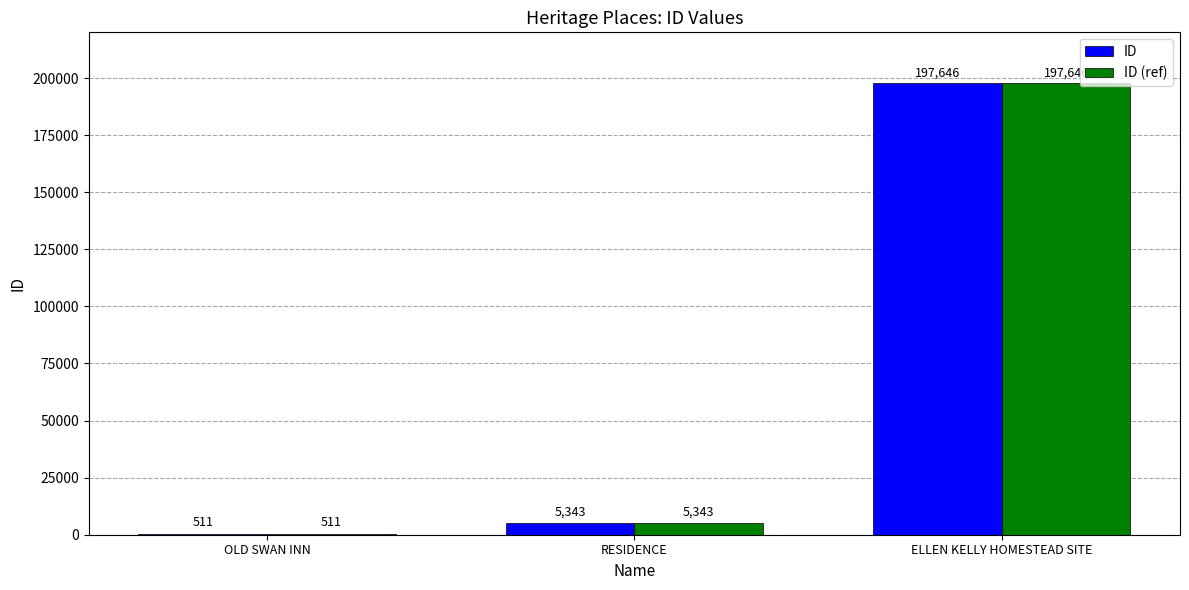

At which category is the sum across all series the highest?

ELLEN KELLY HOMESTEAD SITE